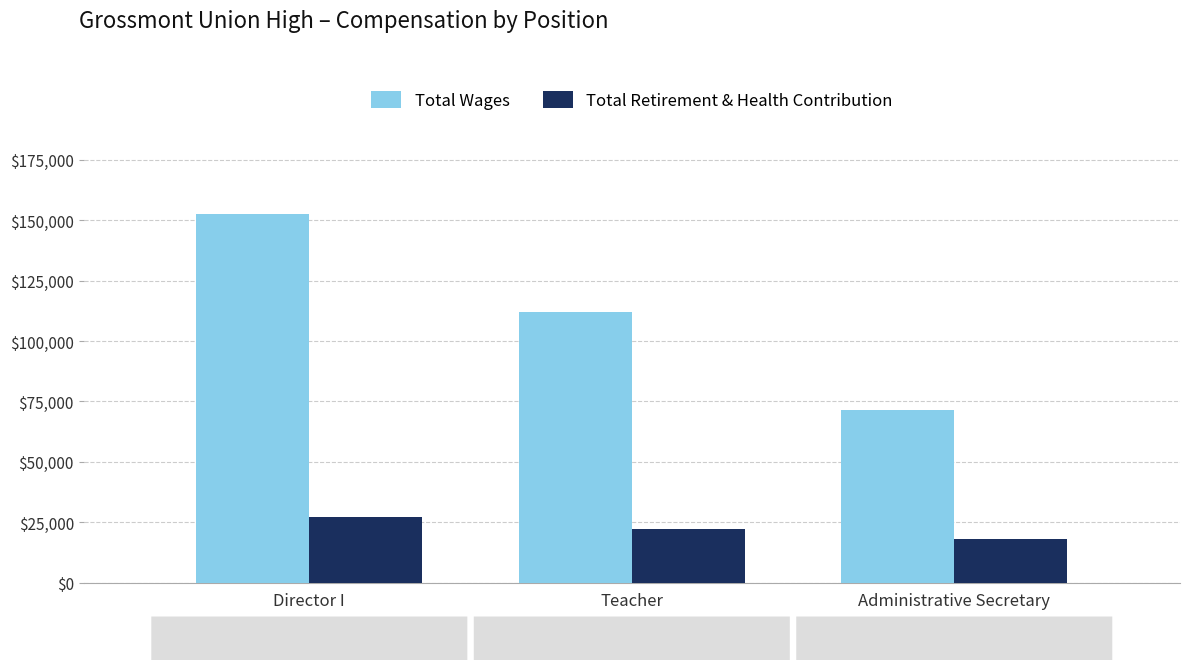

How many bars are there in each group?

2